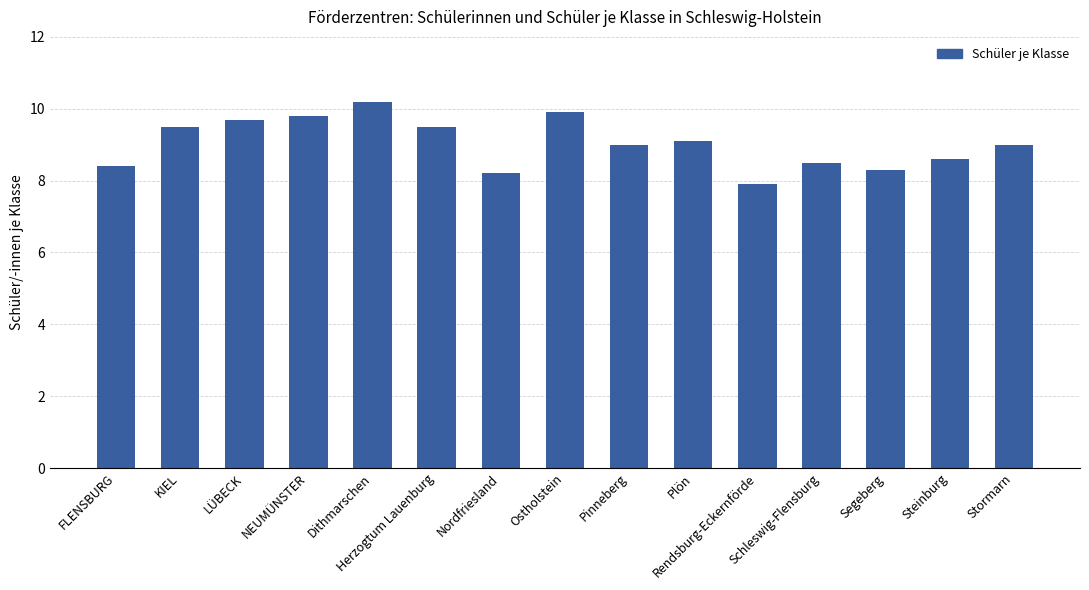

Count the number of categories in the chart.

15